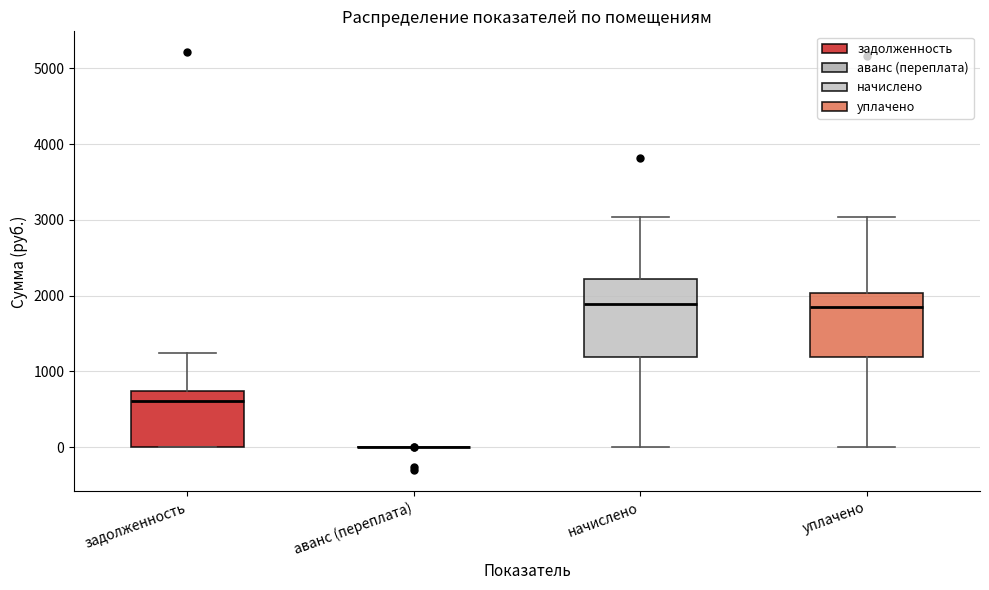

Reading left to right, transcribe this box plot: for each box, give where its median line is, the range the box spans, and where its two whiskers end, as read against the y-axis. The values are not printed on the chart, so give them approximately, as read against the axis.

задолженность: median 600, box 0 to 700, whiskers 0 to 1200
аванс (переплата): box collapsed to a line at 0, whiskers 0 to 0
начислено: median 1900, box 1200 to 2200, whiskers 0 to 3000
уплачено: median 1900, box 1200 to 2000, whiskers 0 to 3000